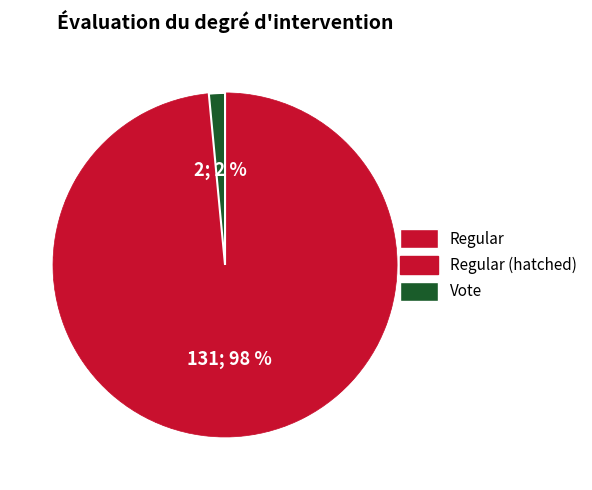

Is there a majority slice in this chart?

Yes